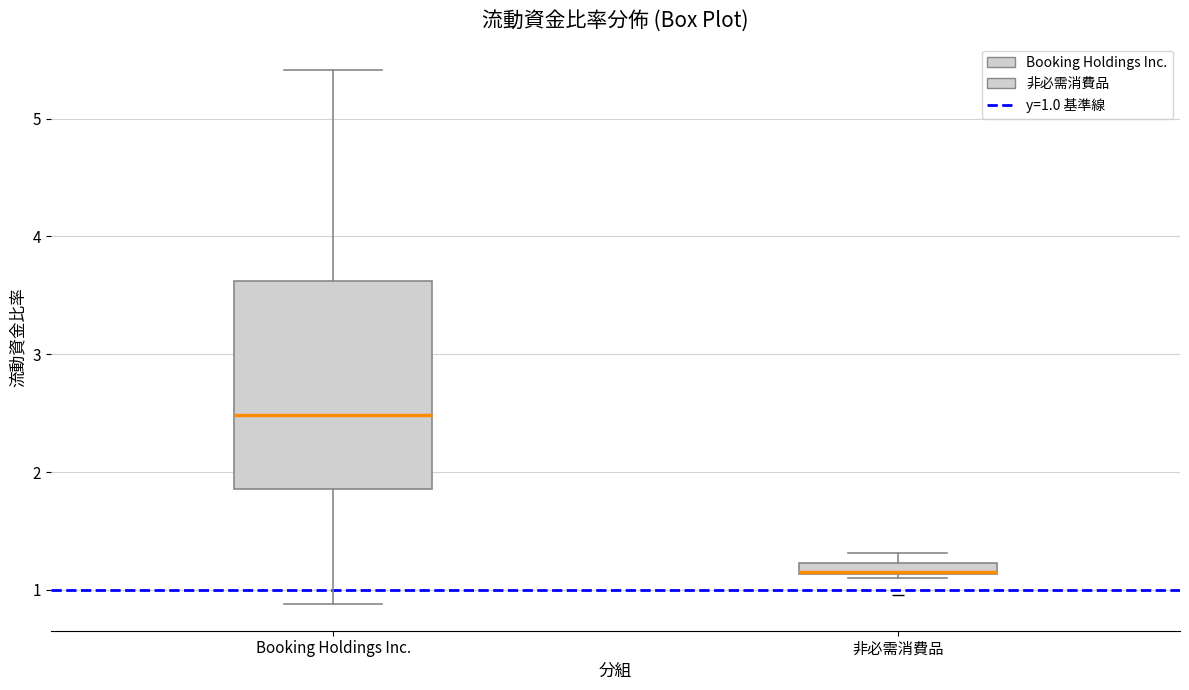

Where is the upper edge of the box for 非必需消費品 on the y-axis? The values are not printed on the chart, so give them approximately, as read against the axis.

1.2